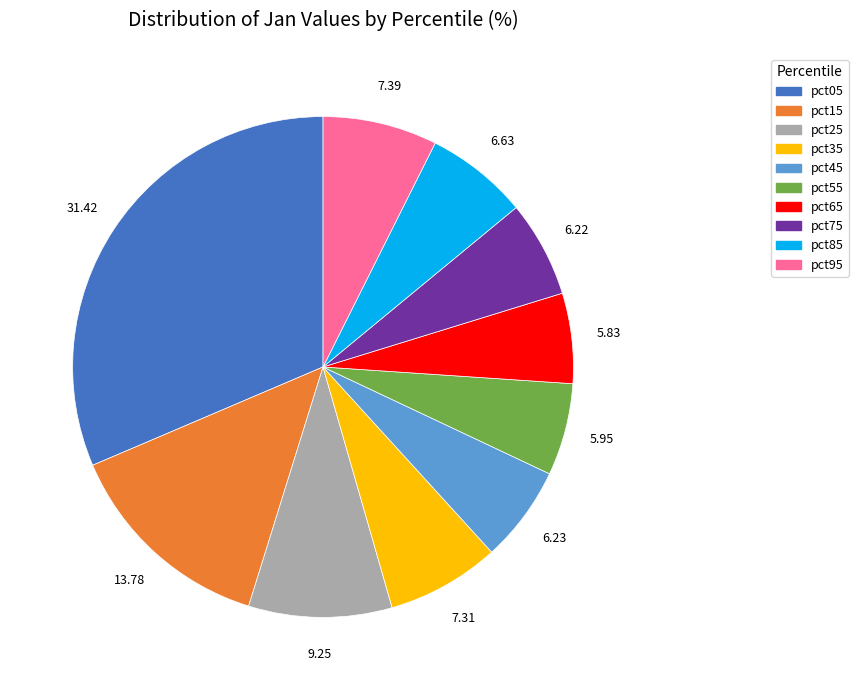

Is there a majority slice in this chart?

No